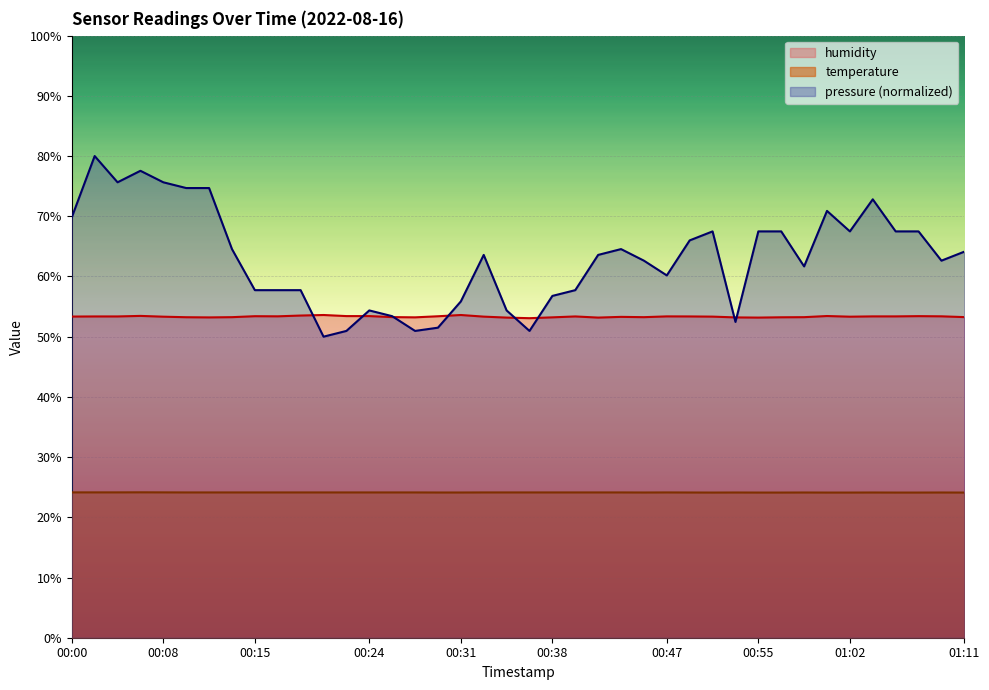

What is the value of the temperature point at the 8th from the left?

24.1